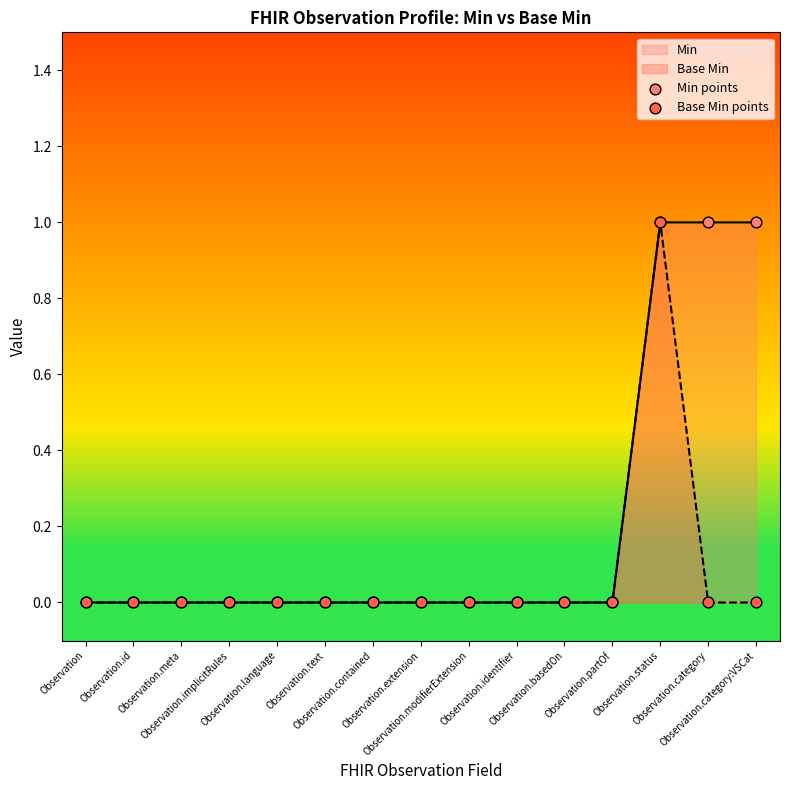

At which category is the sum across all series the highest?

Observation.status